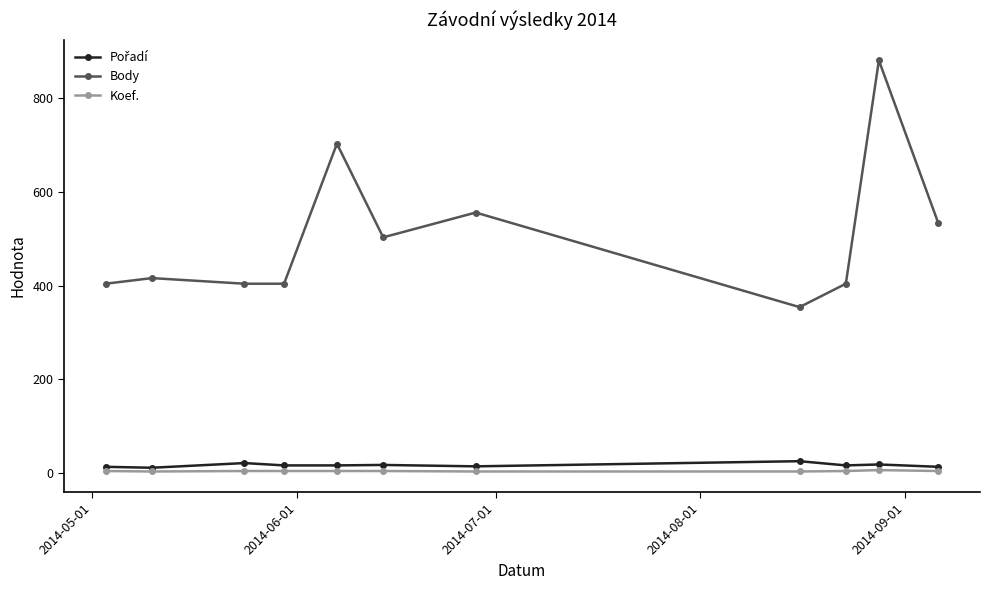

What is the maximum value shown in the chart?

881